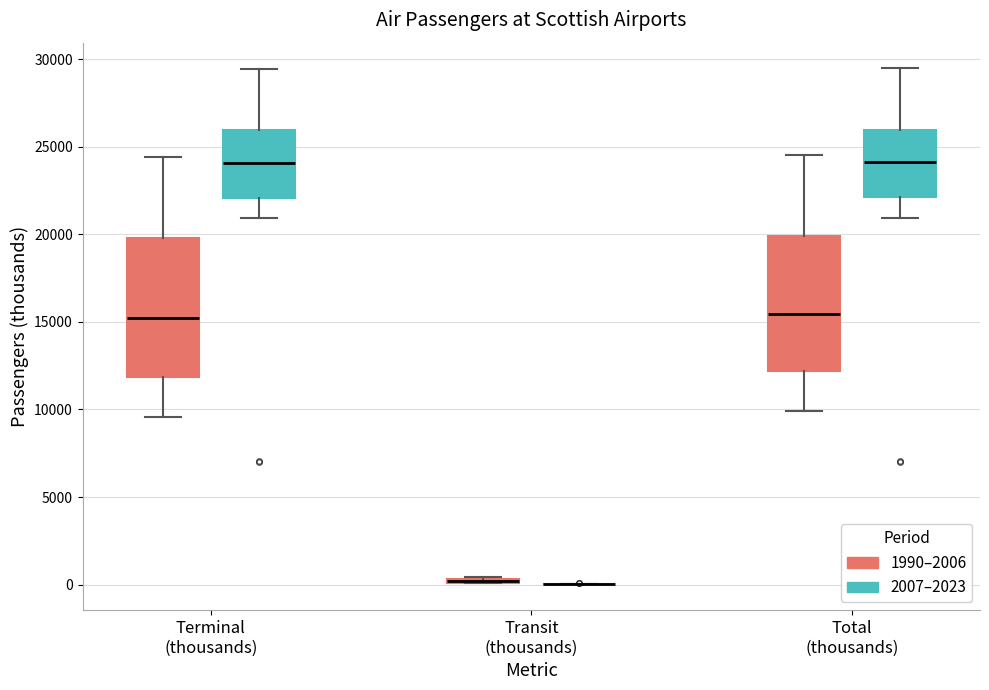

Where does the median line of the box for Total (thousands) (1990–2006) sit on the y-axis? The values are not printed on the chart, so give them approximately, as read against the axis.

15500